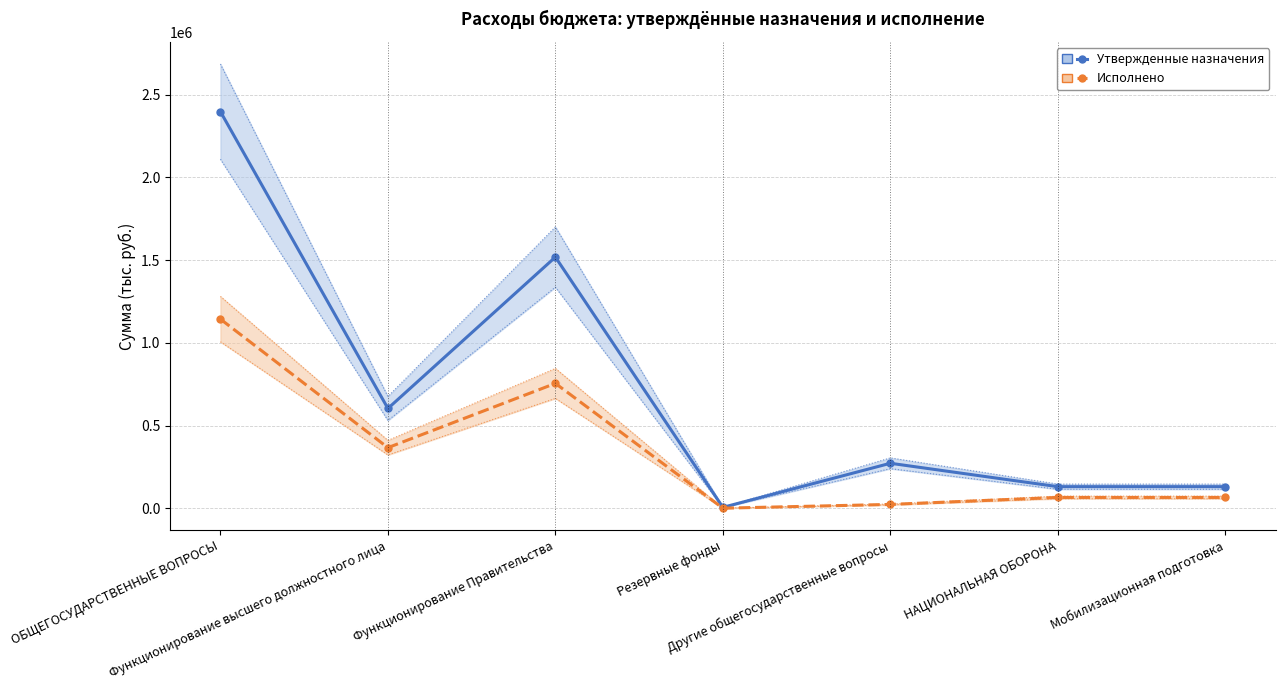

At which label does Утвержденные назначения reach its peak?

ОБЩЕГОСУДАРСТВЕННЫЕ ВОПРОСЫ